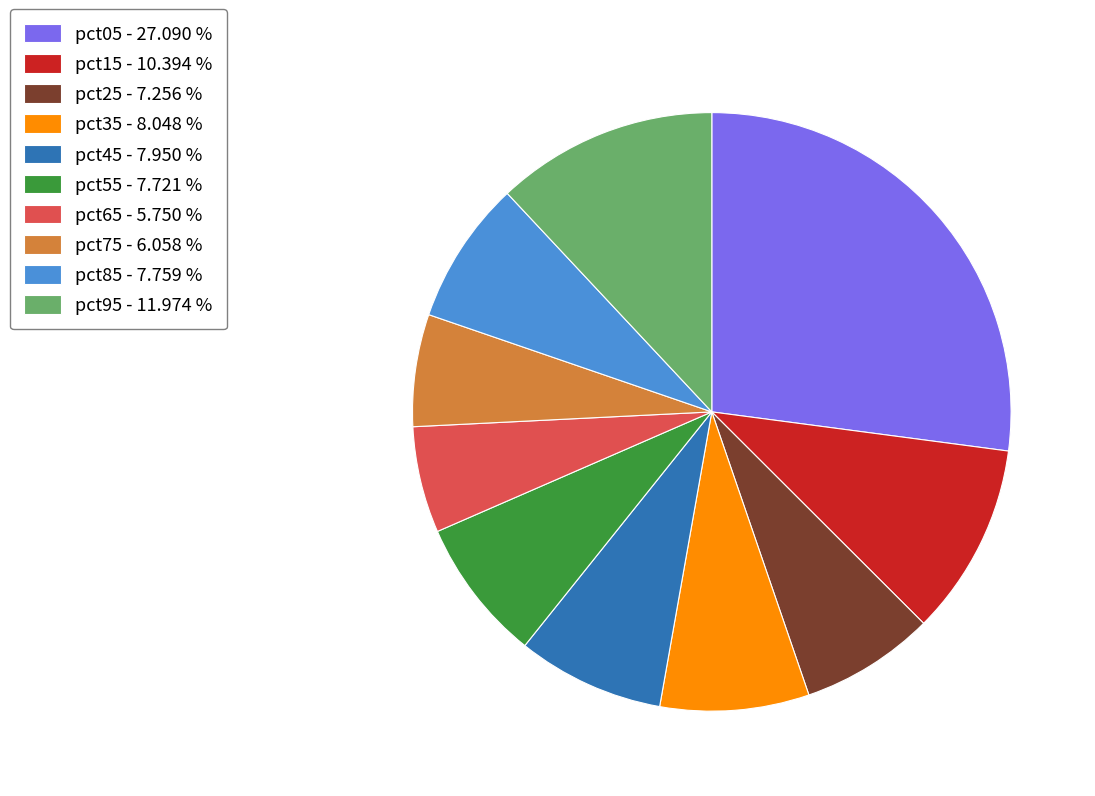

Which slice is the largest?

pct05